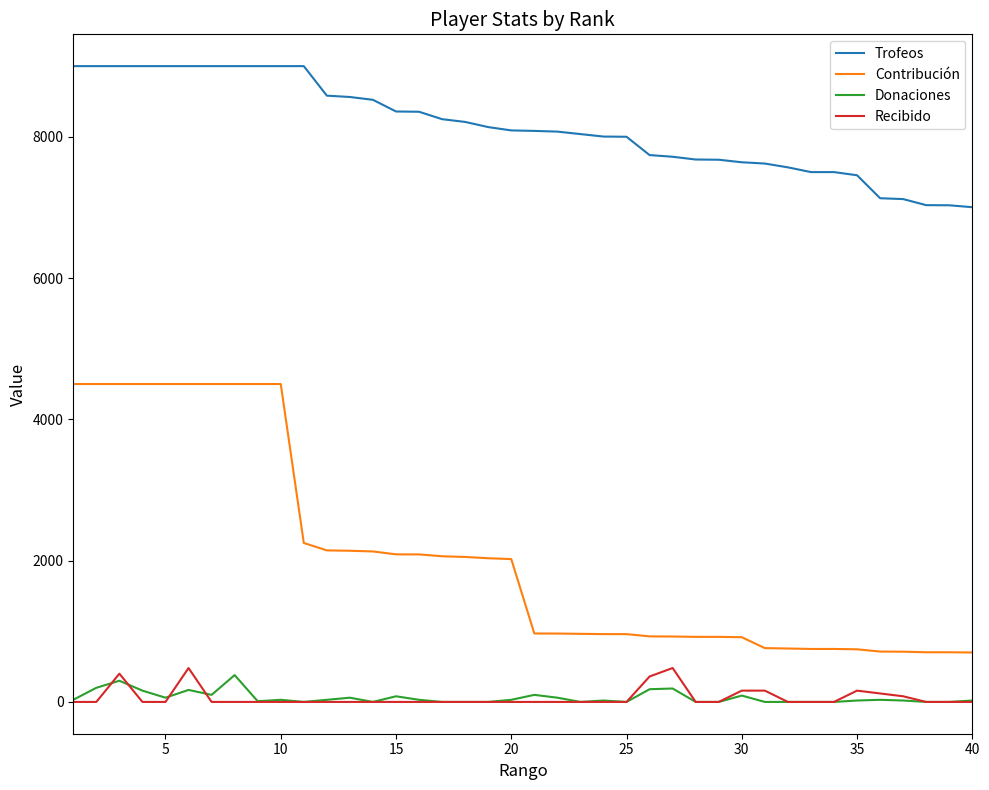

Which series has the widest spread of values?

Contribución